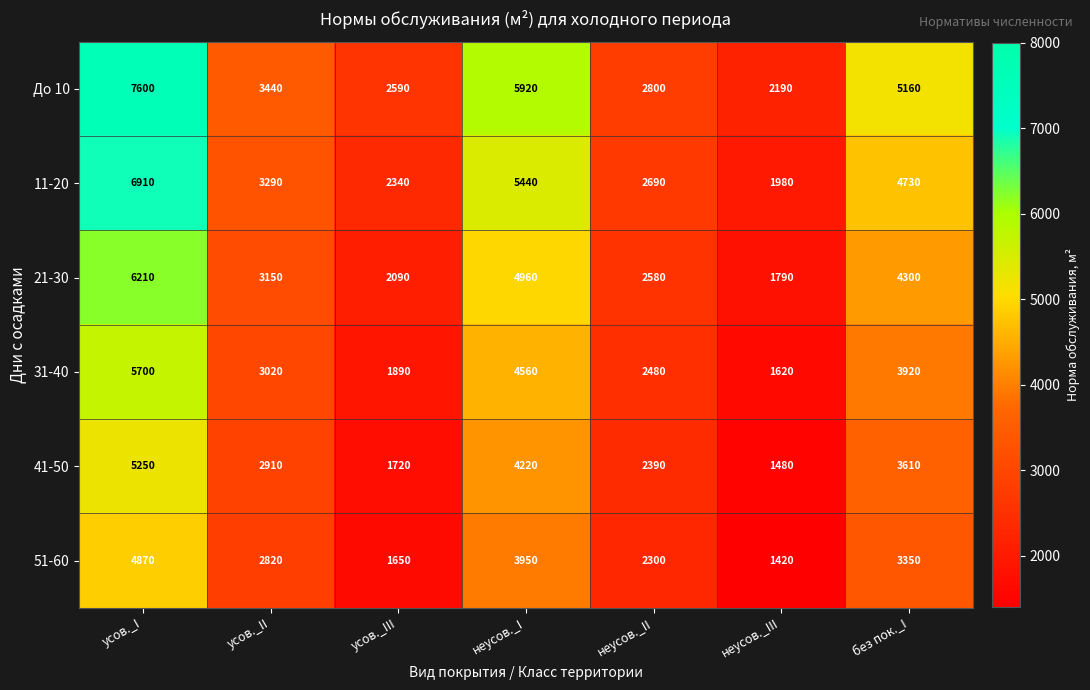

At which label does 31-40 first exceed 3020?

усов._I